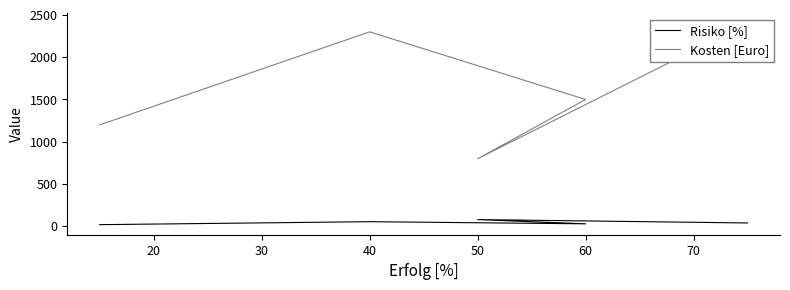

How many interior local peaks does the Risiko [%] series have?

2